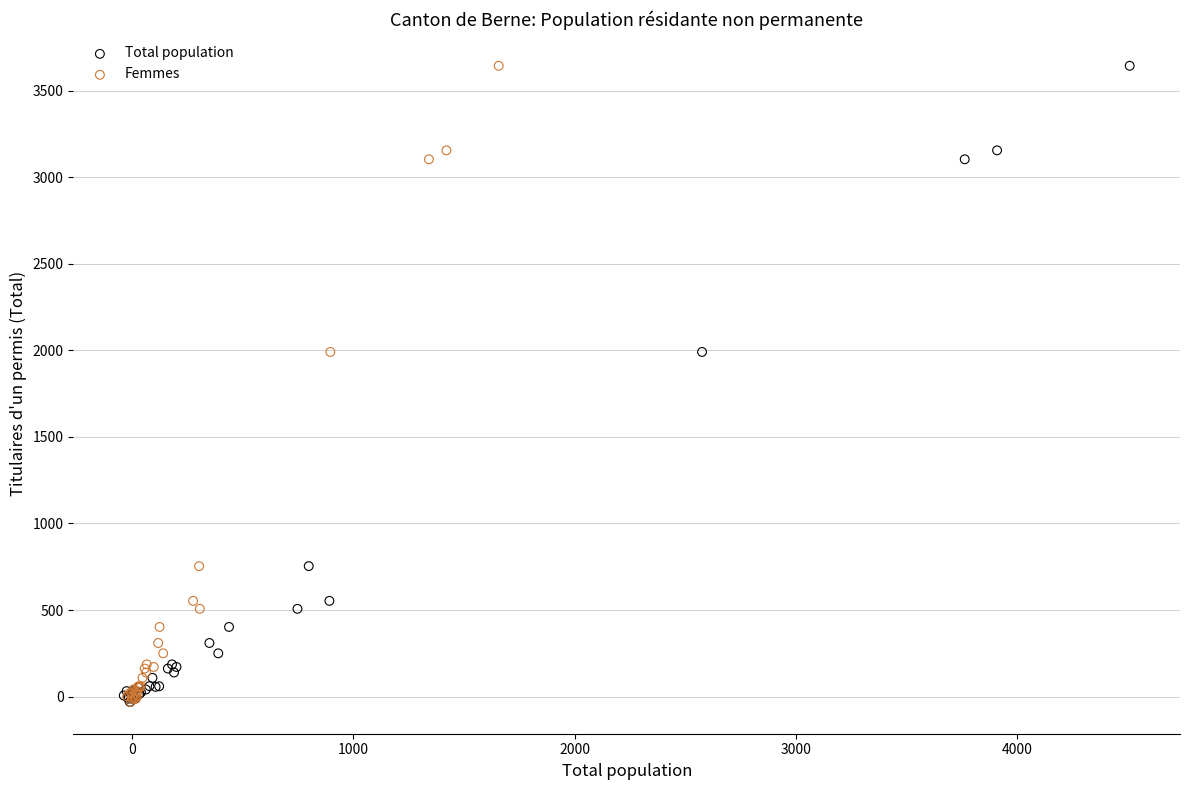

What are all the series names shown in the legend?

Total population, Femmes